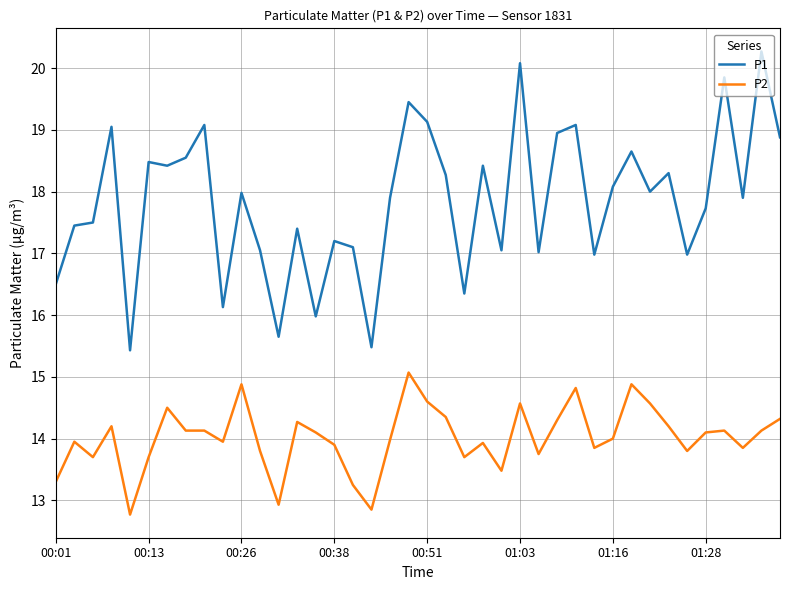

Rank the series by their maximum value, from lowest to highest.

P2, P1